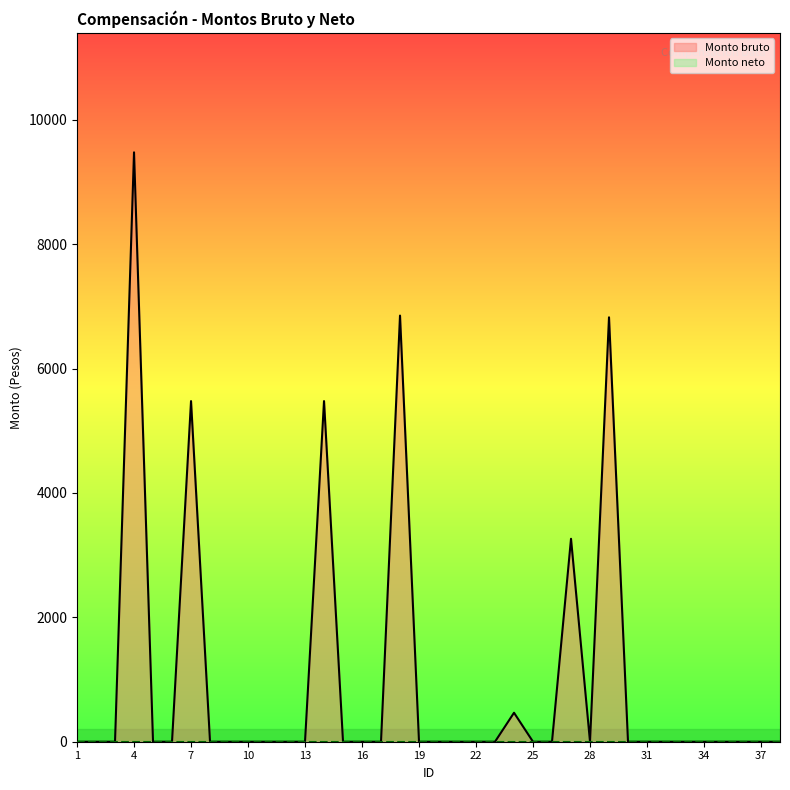

True or false: Monto neto and Monto bruto intersect in this chart.

False